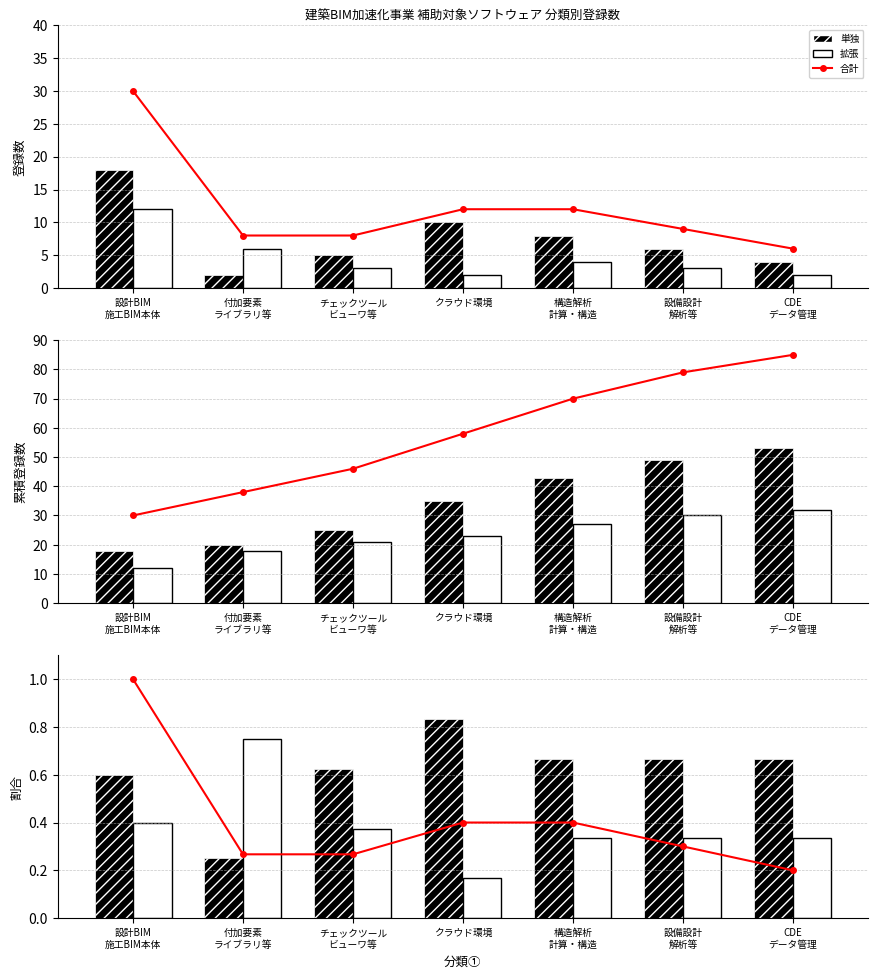

True or false: 単独 has a value of 0.2 at 付加要素
ライブラリ等.

True